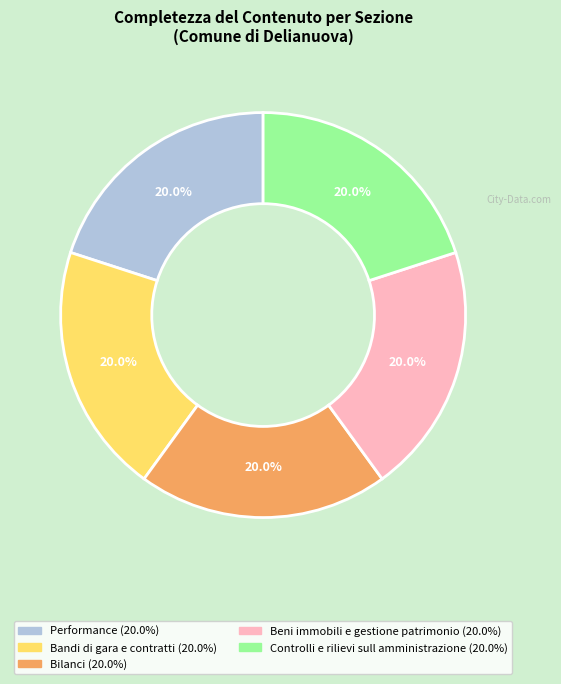

Approximately how many times larger is the value at Controlli e rilievi sull amministrazione (20.0%) compared to Bandi di gara e contratti (20.0%)?

1.0